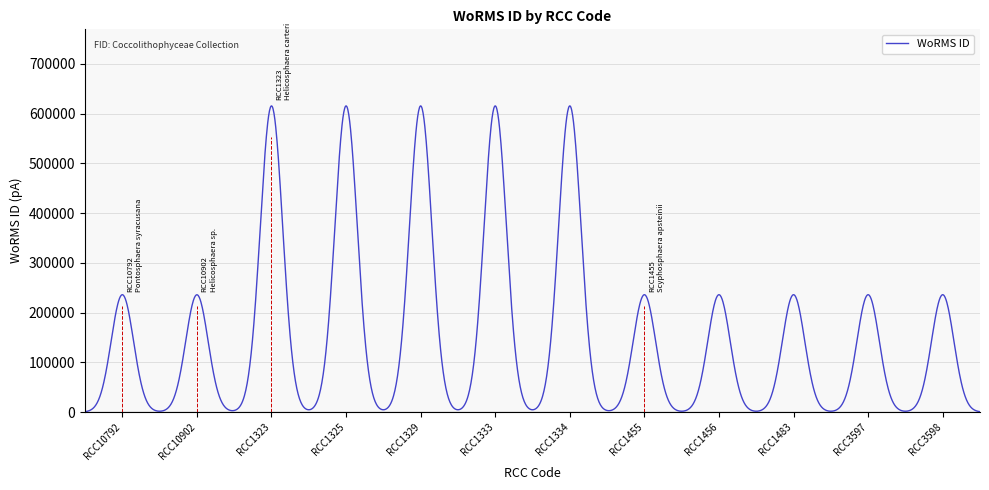

What is the difference between the maximum and minimum values?

614521.9